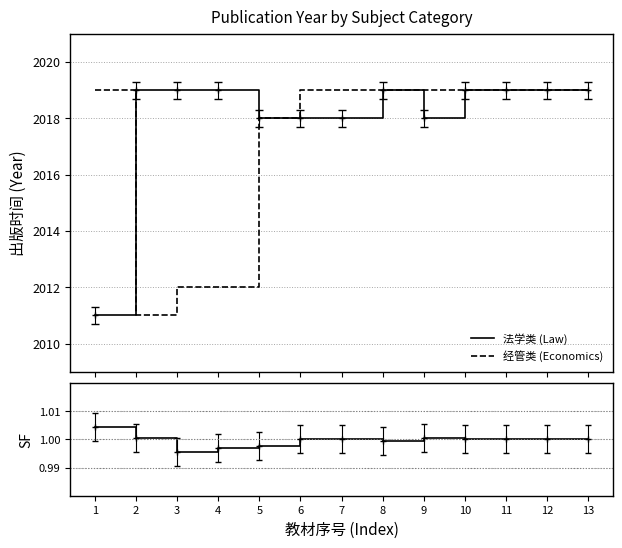

Where is 经管类 (Economics) nearest to the value 2015?

3